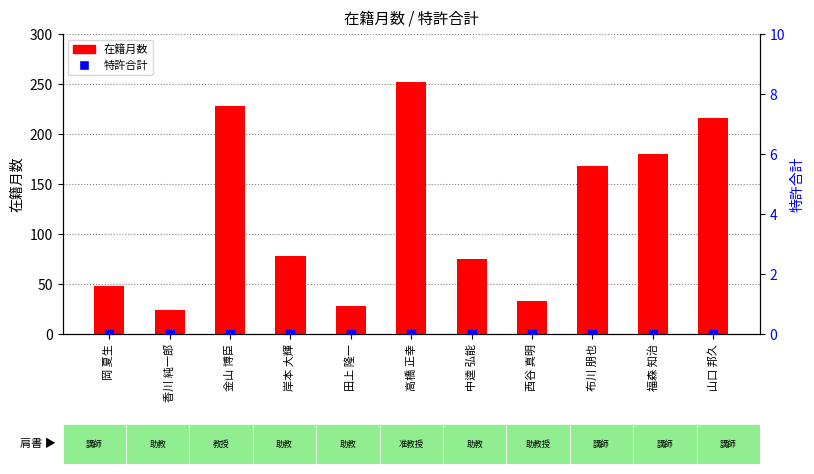

What is the total value across all series at 福森 知治?

180